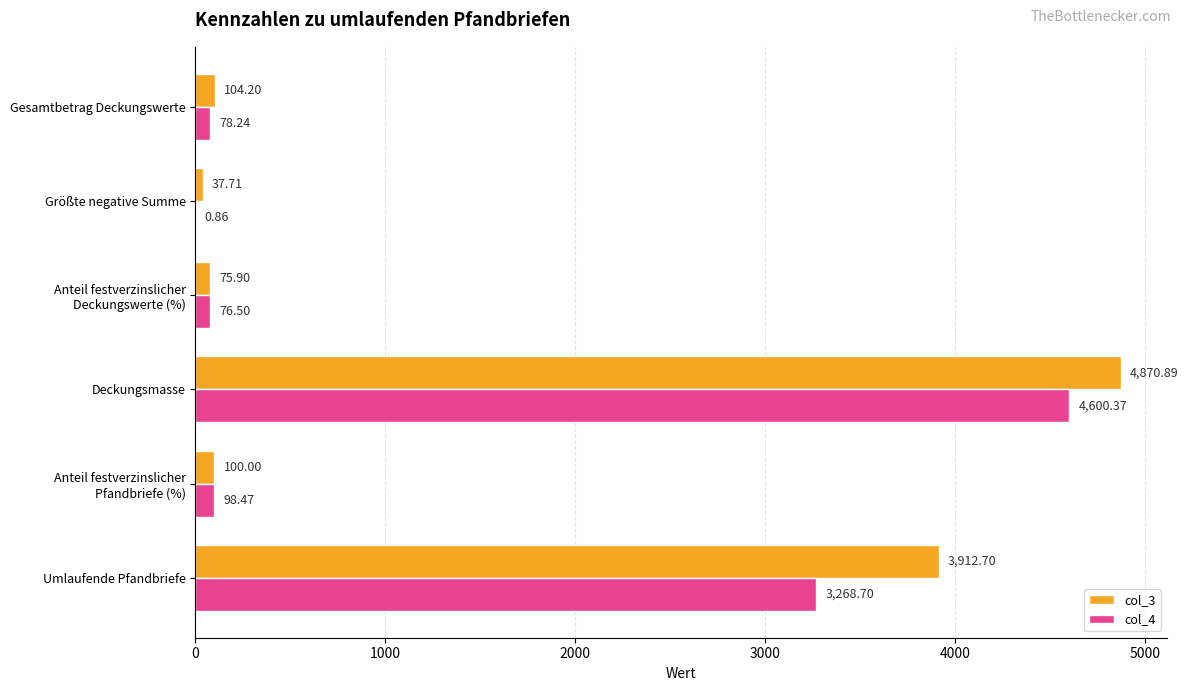

Where is col_4 nearest to the value 2300?

Umlaufende Pfandbriefe